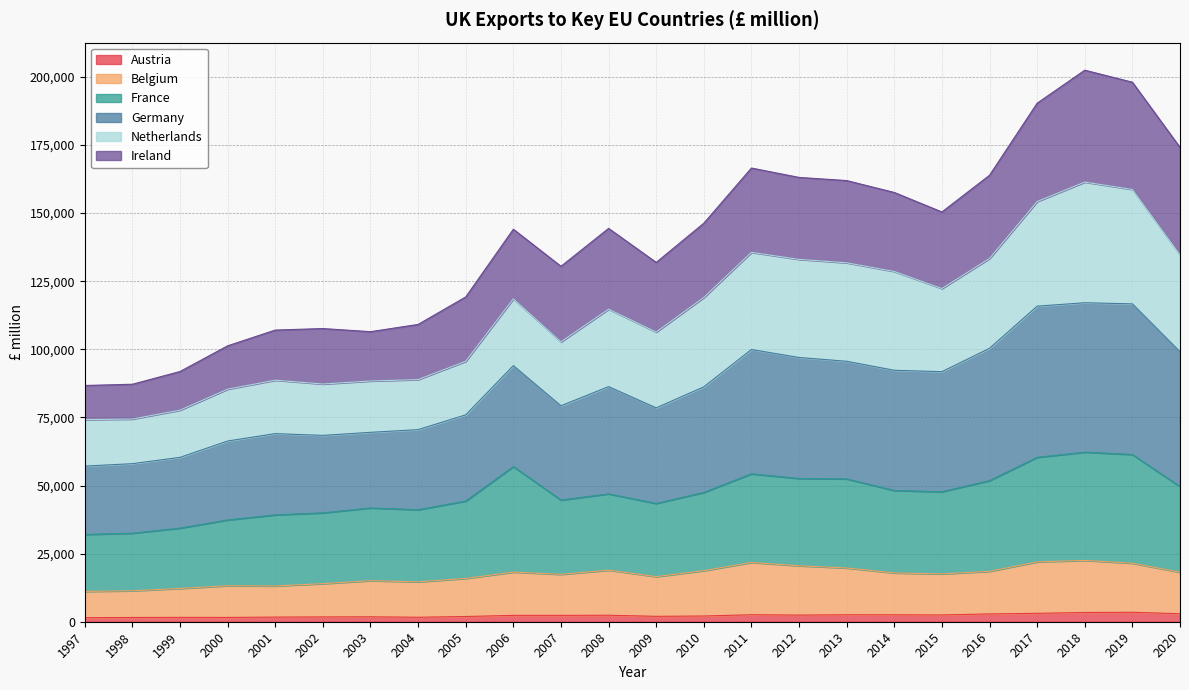

Does the chart display data point markers on the line(s)?

No